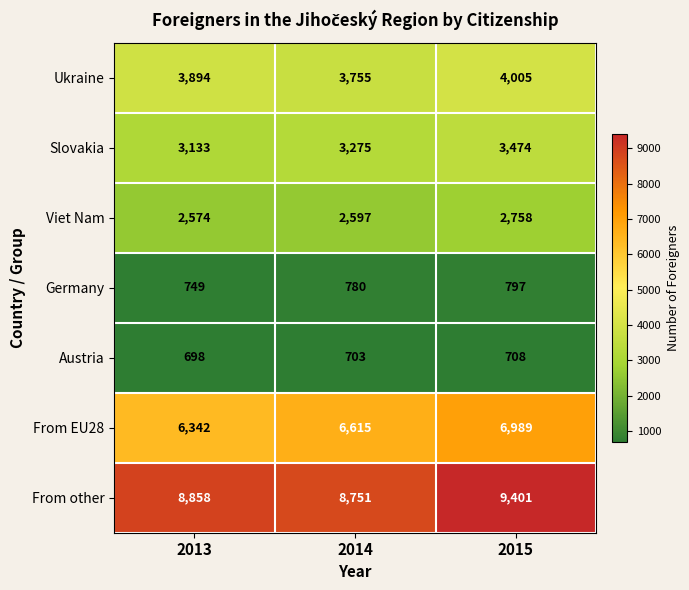

True or false: From other has a value of 9401 at 2015.

True